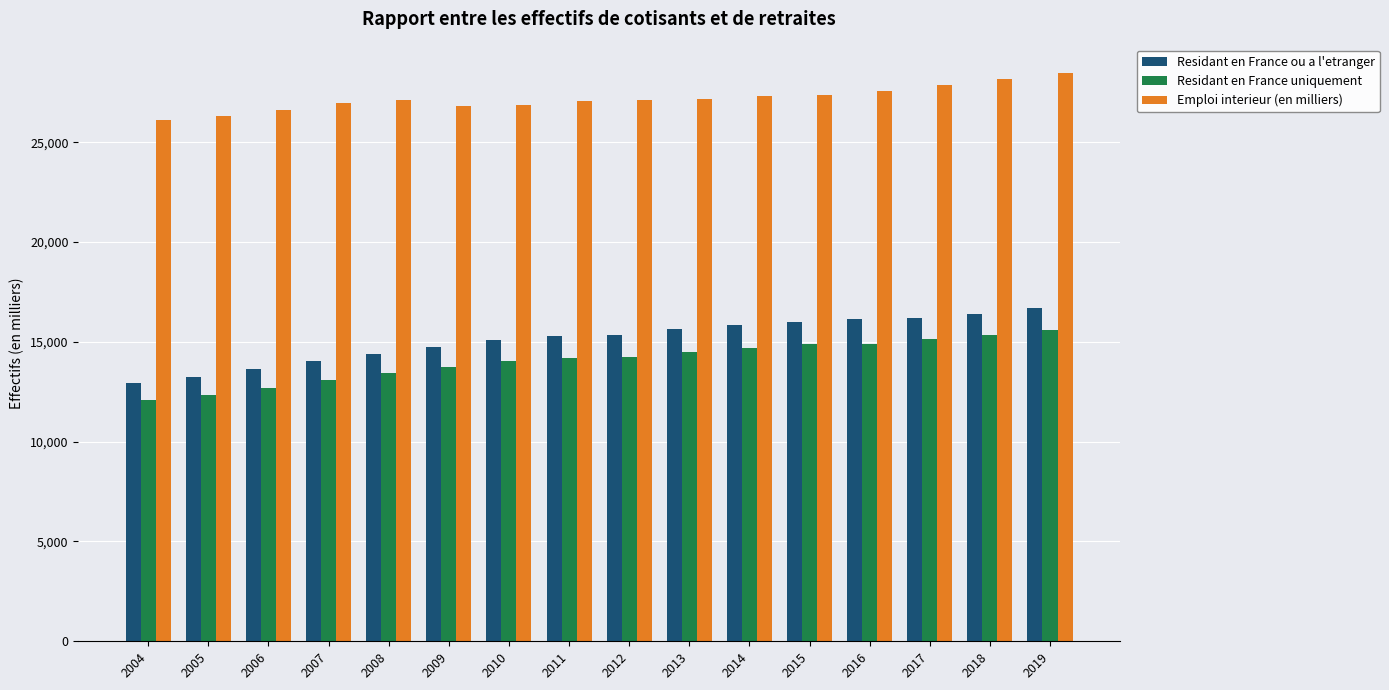

The value of Residant en France uniquement at 2019 is 22824.3. True or false?

False